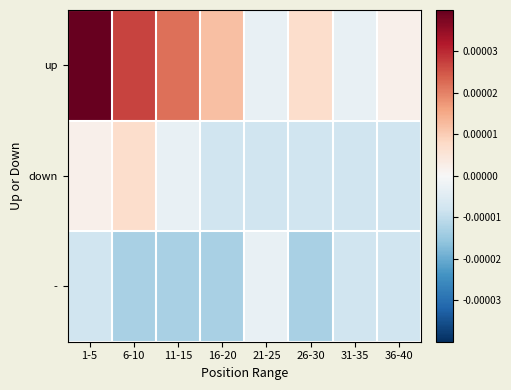

How many data points does each series have?

8